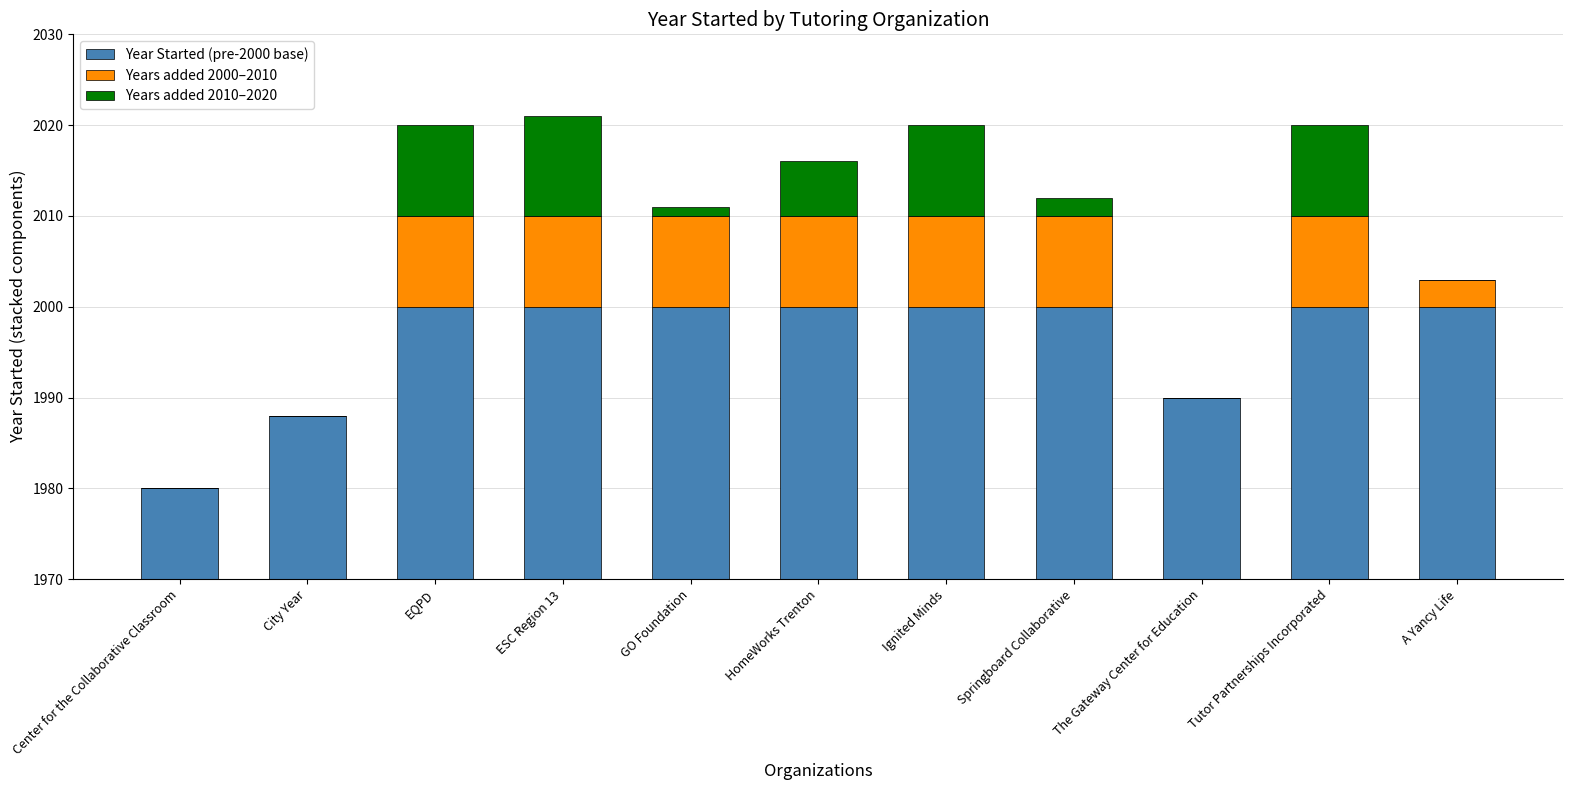

What is the value of the Years added 2010–2020 bar at the 3rd from the left?

10